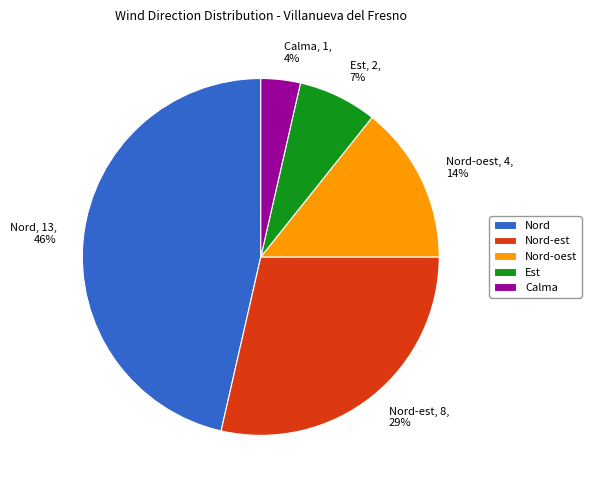

Is there a majority slice in this chart?

No